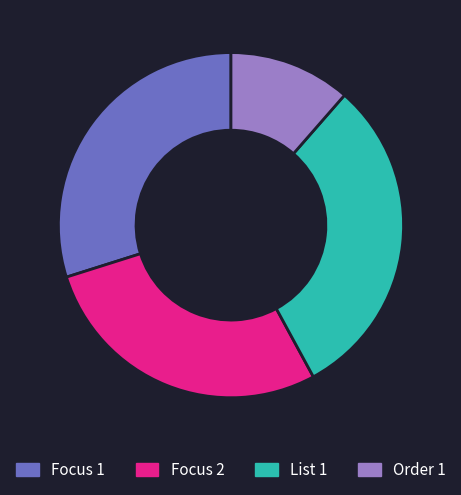

Is there any slice that represents more than half of the pie?

No